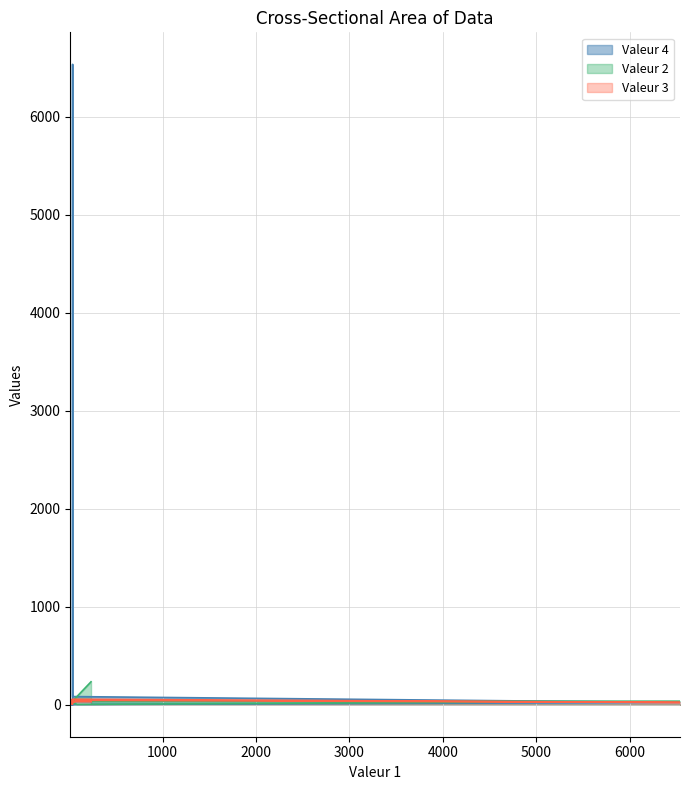

How many data points in Valeur 3 are less than 34?

6